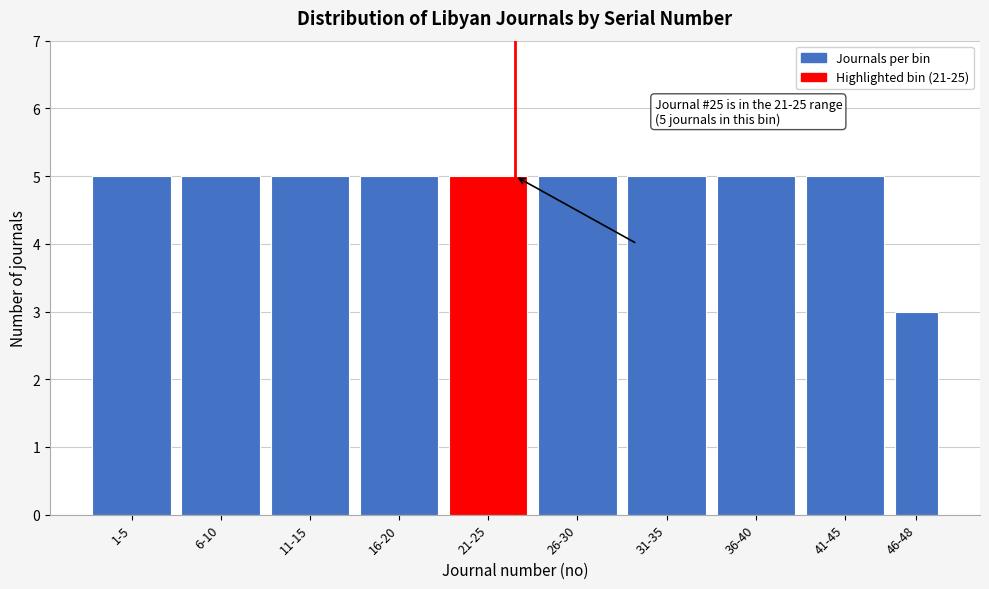

Reading left to right, transcribe all the data shown in this chart.

1-5=5	6-10=5	11-15=5	16-20=5	21-25=5	26-30=5	31-35=5	36-40=5	41-45=5	46-48=3